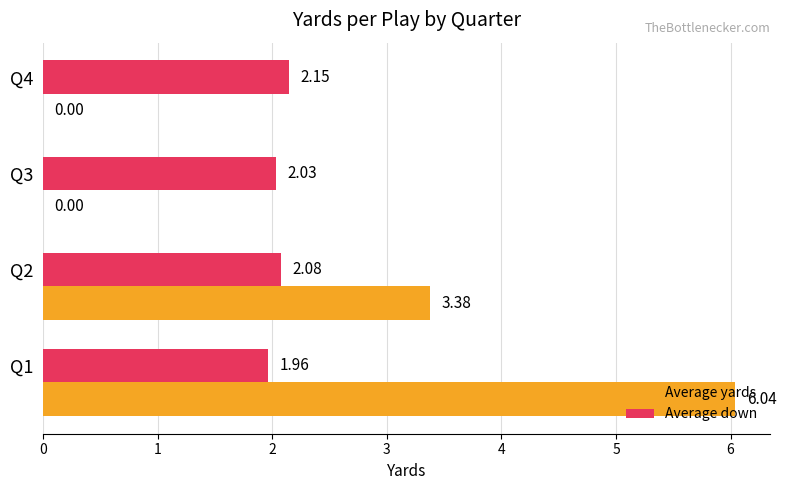

At which category is the sum across all series the highest?

Q1